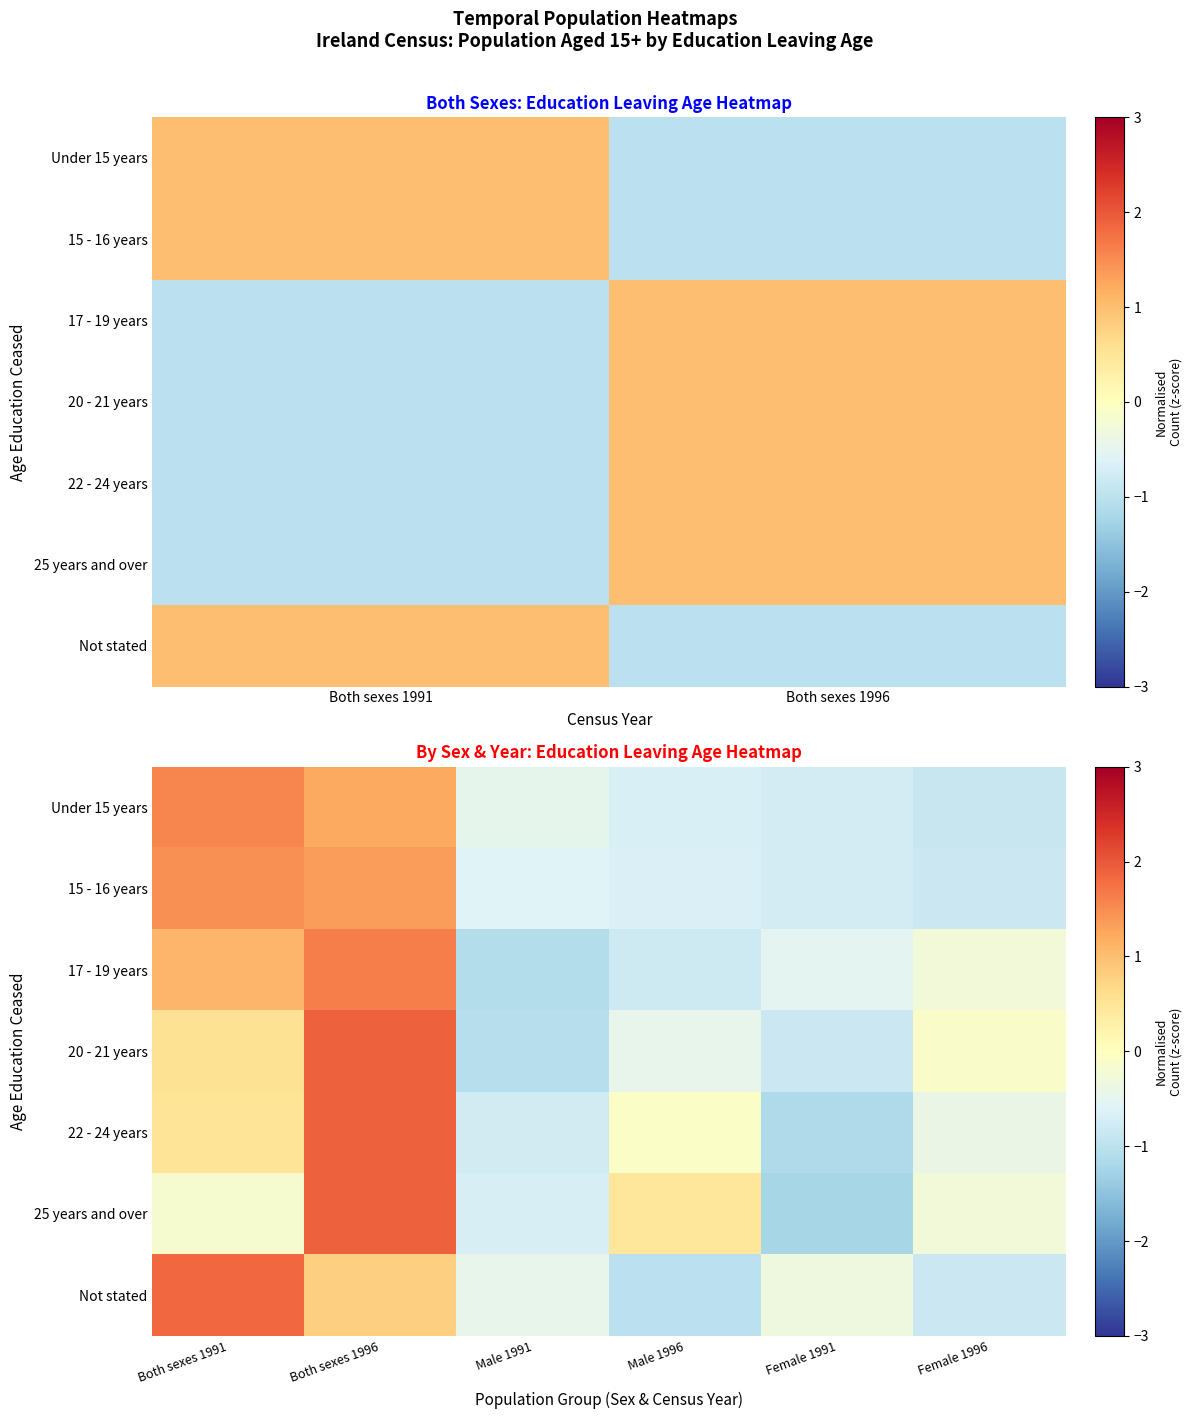

Is the value of Not stated at Male 1991 greater than the value of Under 15 years at Male 1991?

Yes